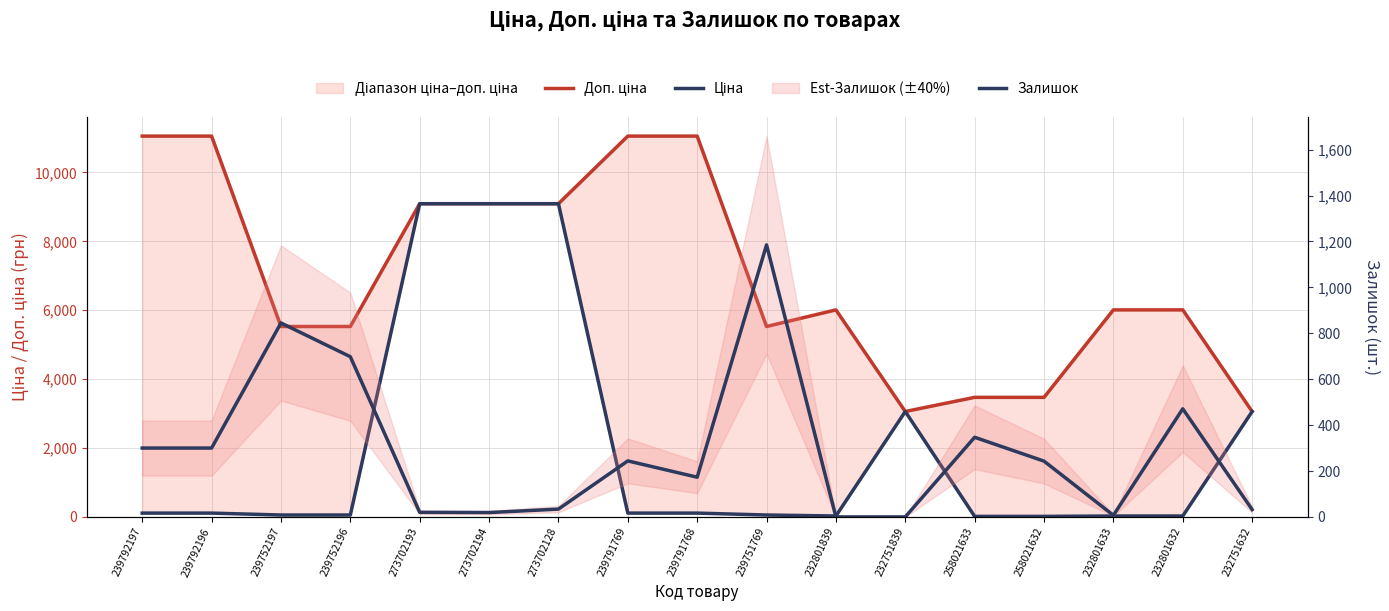

Which category has the highest value in the Доп. ціна series?

239792197